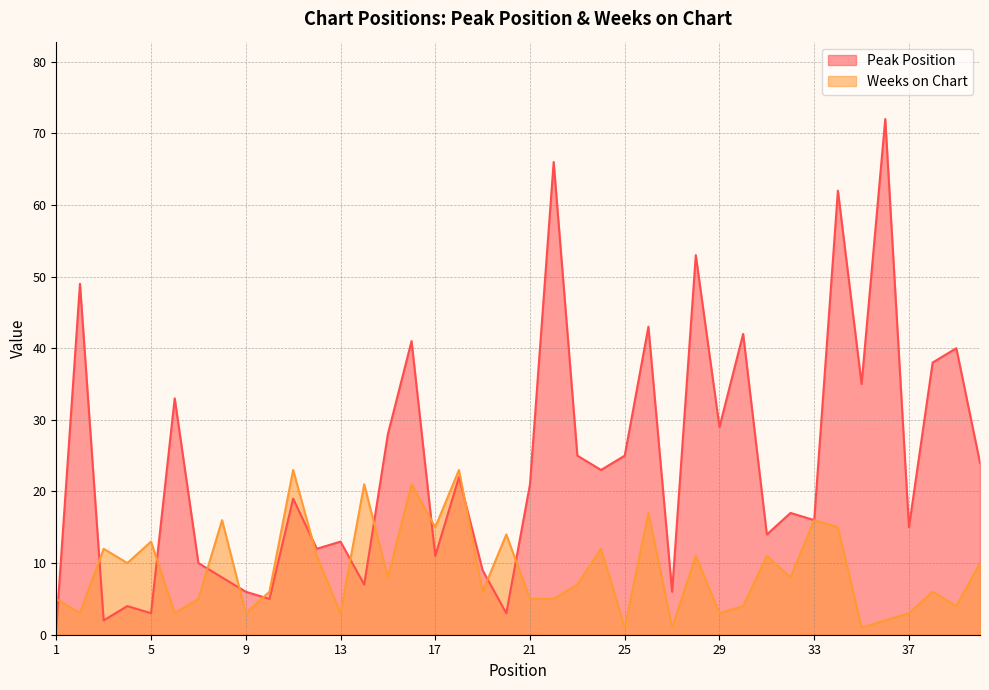

Between which two adjacent categories do Weeks on Chart and Peak Position first intersect?

1 and 2